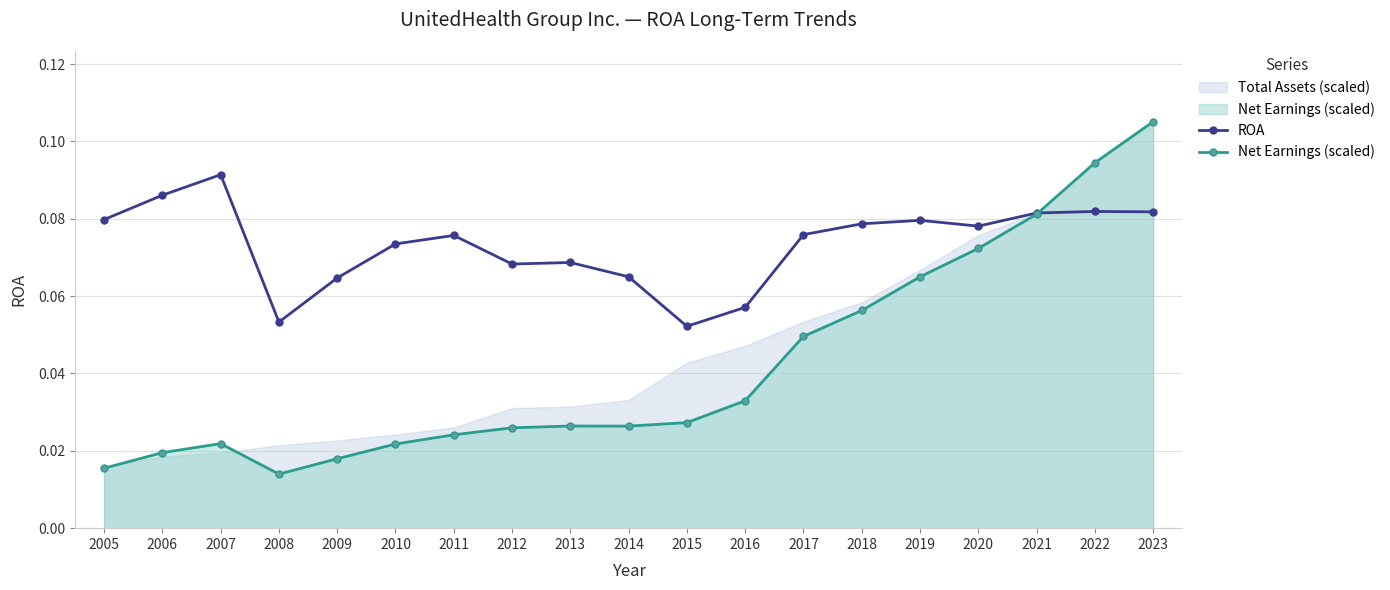

Read the Net Earnings (scaled) value at 2022.

0.1